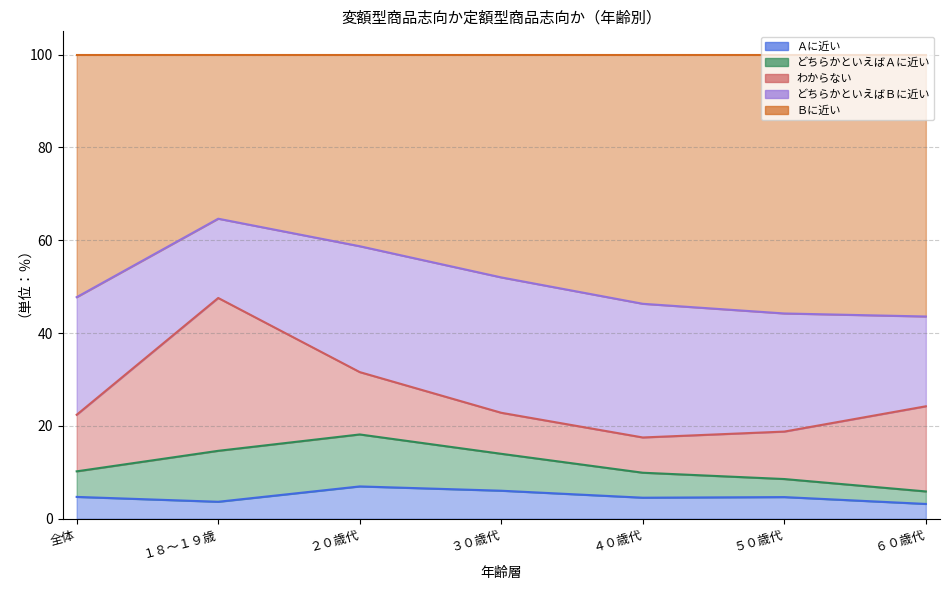

The どちらかといえばＡに近い series shows 3.9 at ５０歳代. True or false?

True